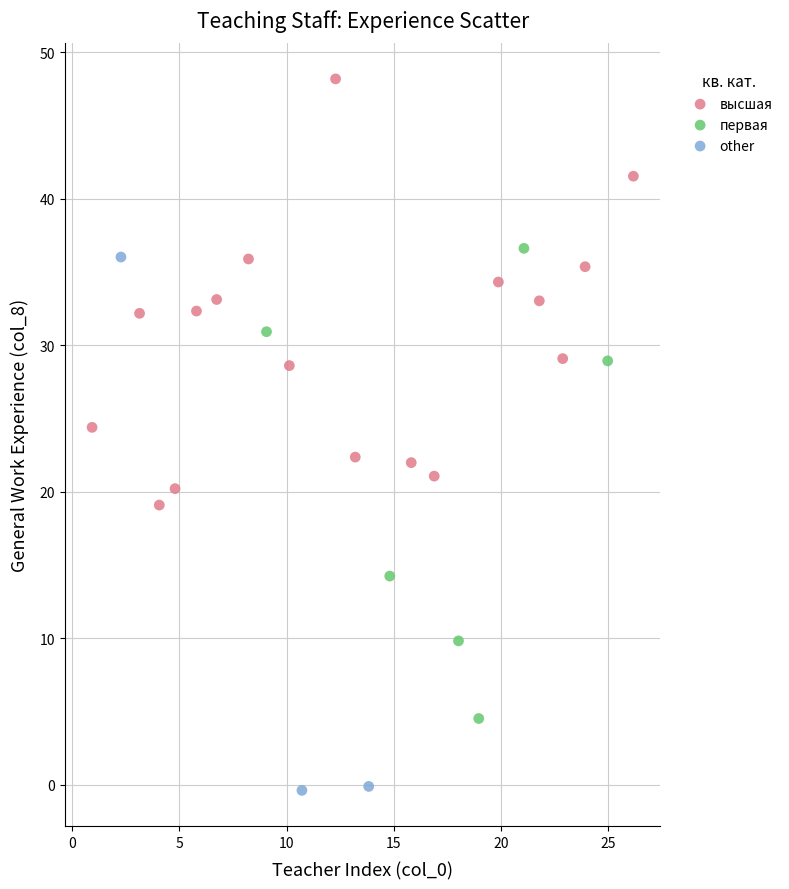

Which series reaches the minimum Y coordinate?

other